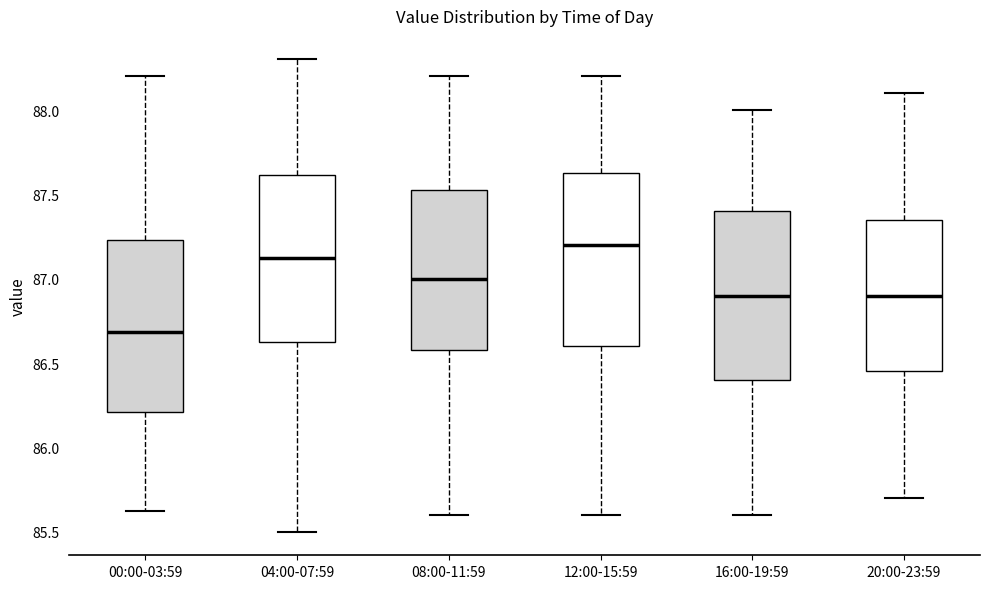

Reading left to right, read every box against the y-axis: the position of its median line, the range the box covers, and the ends of its whiskers. The values are not printed on the chart, so give them approximately, as read against the axis.

00:00-03:59: median 86.70, box 86.20 to 87.25, whiskers 85.60 to 88.20
04:00-07:59: median 87.15, box 86.65 to 87.60, whiskers 85.50 to 88.30
08:00-11:59: median 87.00, box 86.60 to 87.55, whiskers 85.60 to 88.20
12:00-15:59: median 87.20, box 86.60 to 87.65, whiskers 85.60 to 88.20
16:00-19:59: median 86.90, box 86.40 to 87.40, whiskers 85.60 to 88.00
20:00-23:59: median 86.90, box 86.45 to 87.35, whiskers 85.70 to 88.10